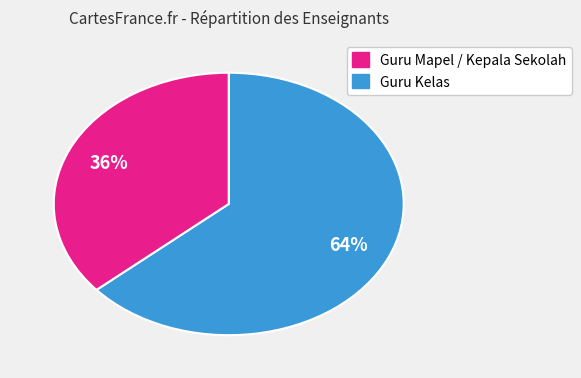

Does any single category account for the majority?

Yes